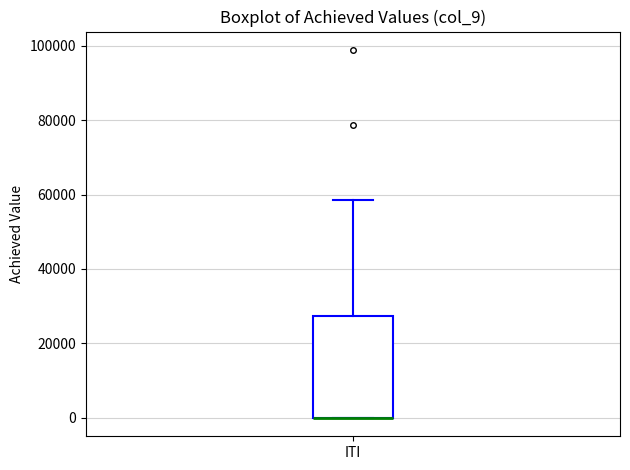

Read this box plot against the y-axis: the position of the median line, the range covered by the box, and the ends of both whiskers. The values are not printed on the chart, so give them approximately, as read against the axis.

median 0 (drawn on the box's lower edge), box 0 to 28000, whiskers 0 to 58000